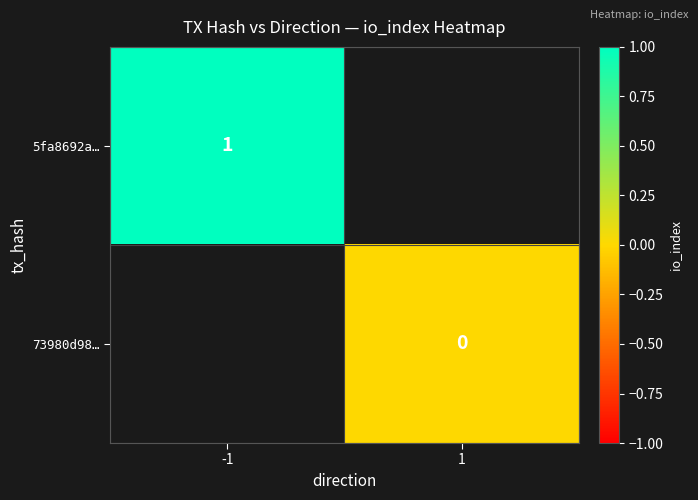

The value of 5fa8692a… at -1 is 1. True or false?

True